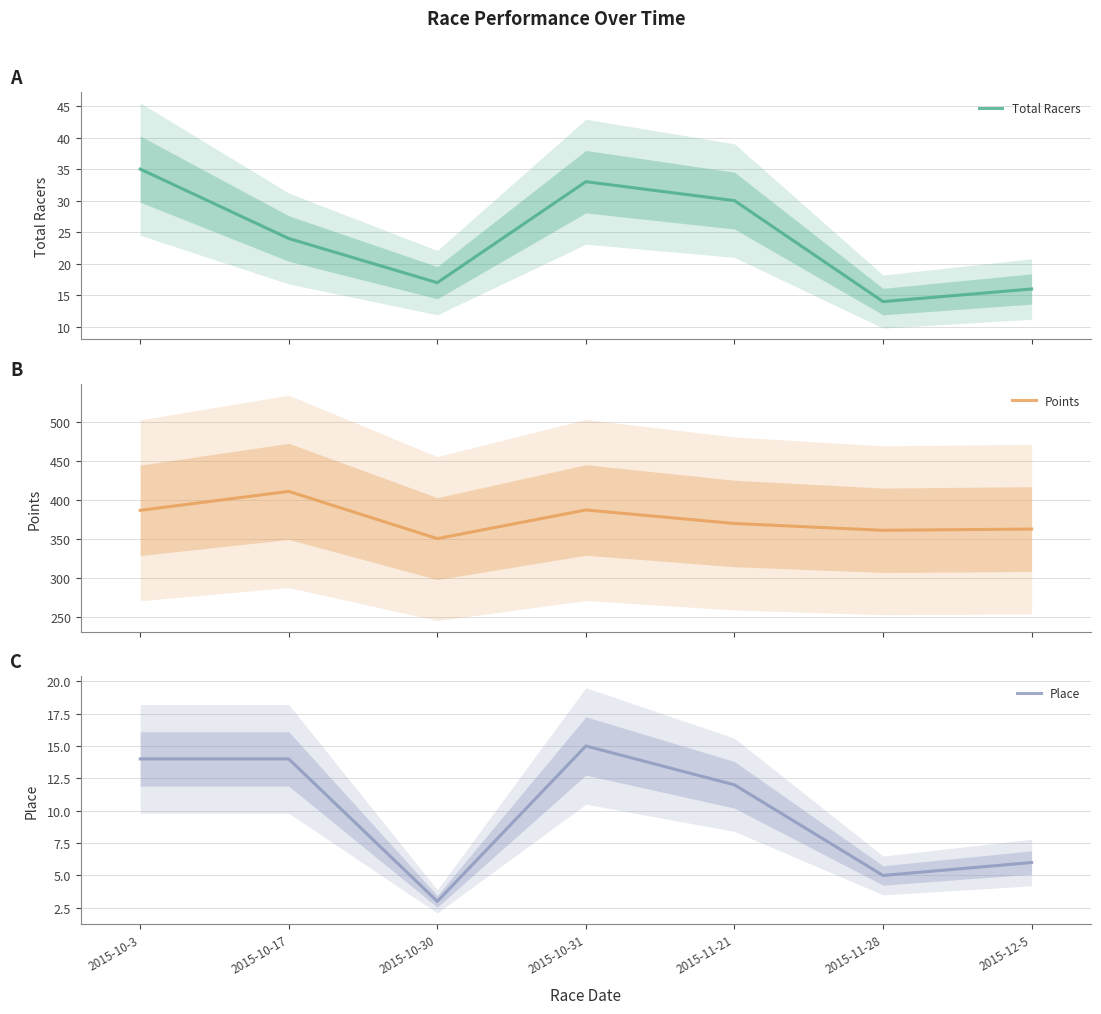

The value of Total Racers at 2015-10-31 is 55.1. True or false?

False